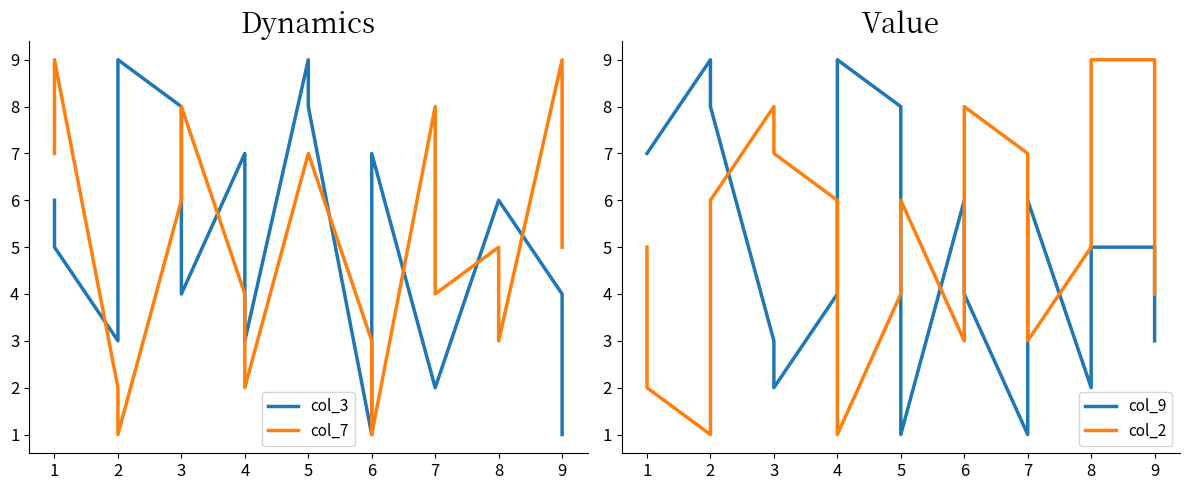

At how many categories does at least one series exceed 1?

18